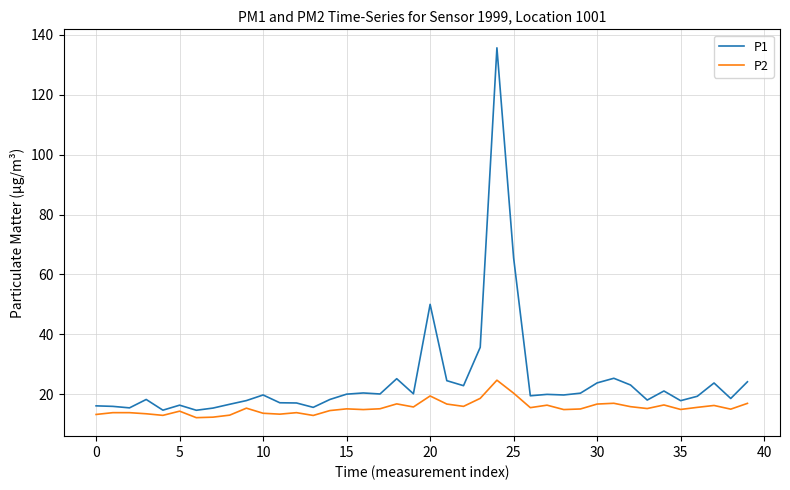

List the series in order of their peak value, lowest first.

P2, P1